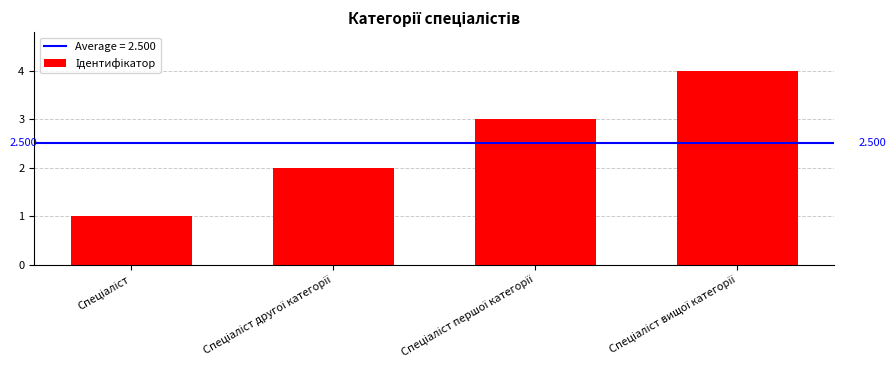

How many bars are there in total?

4